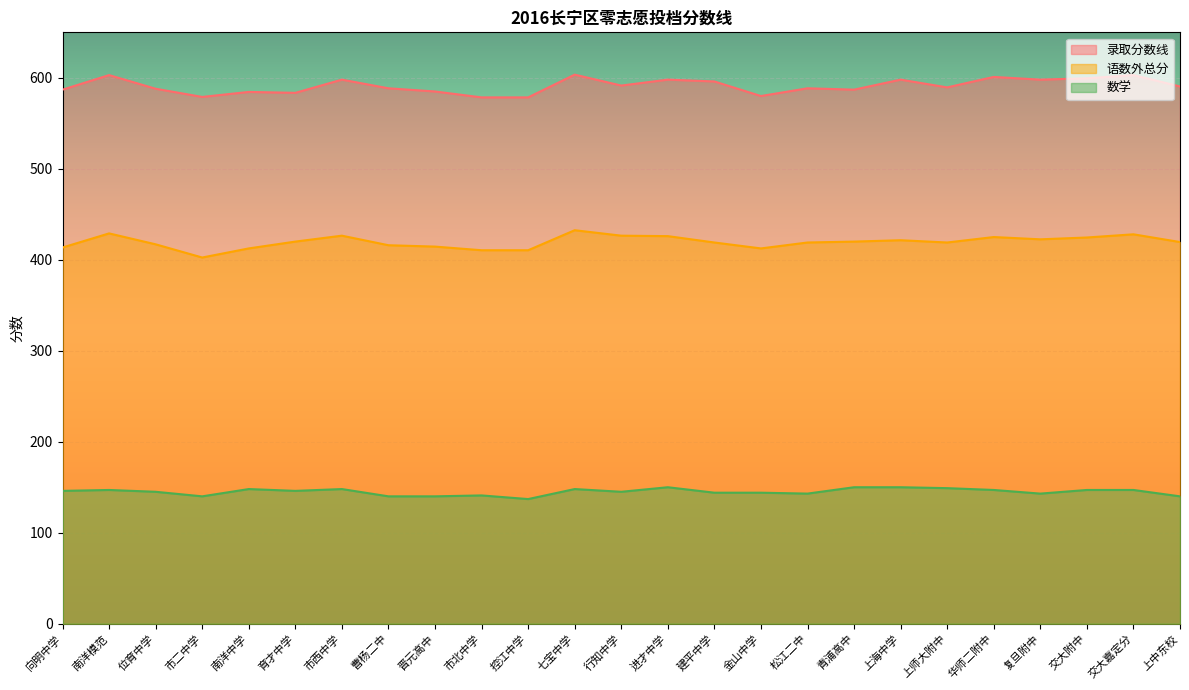

How many values in the 录取分数线 series exceed 589?

13